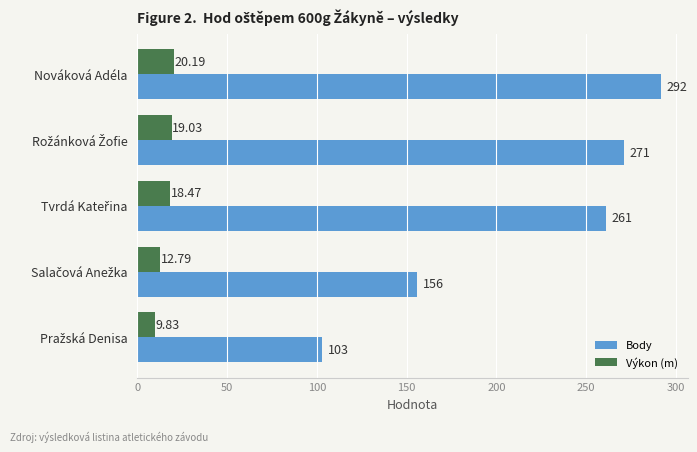

At how many categories does at least one series exceed 141?

4